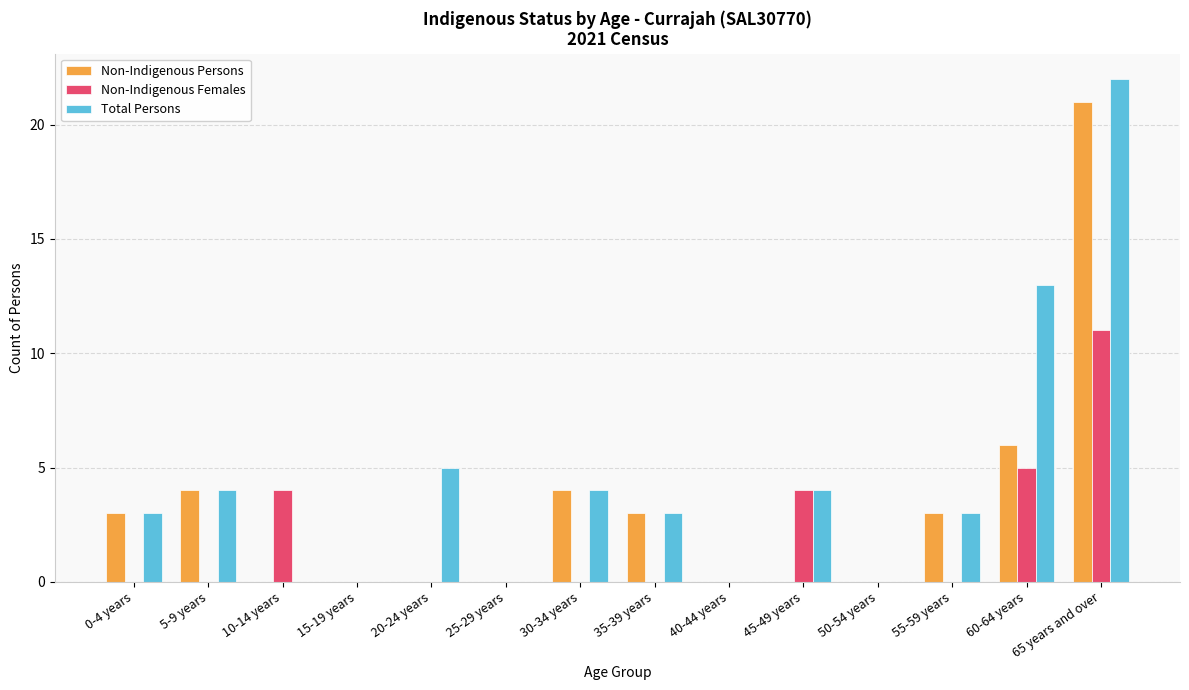

True or false: Total Persons has a value of 4 at 30-34 years.

True